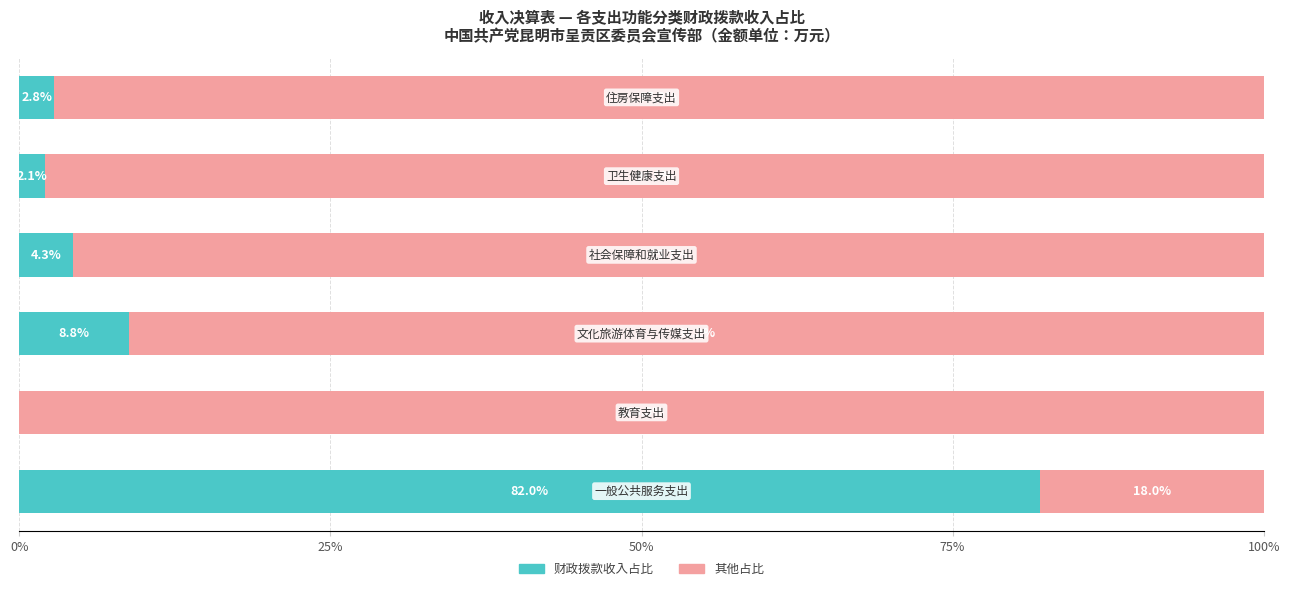

True or false: 其他支出占比 has a value of 65.5 at 25%.

False